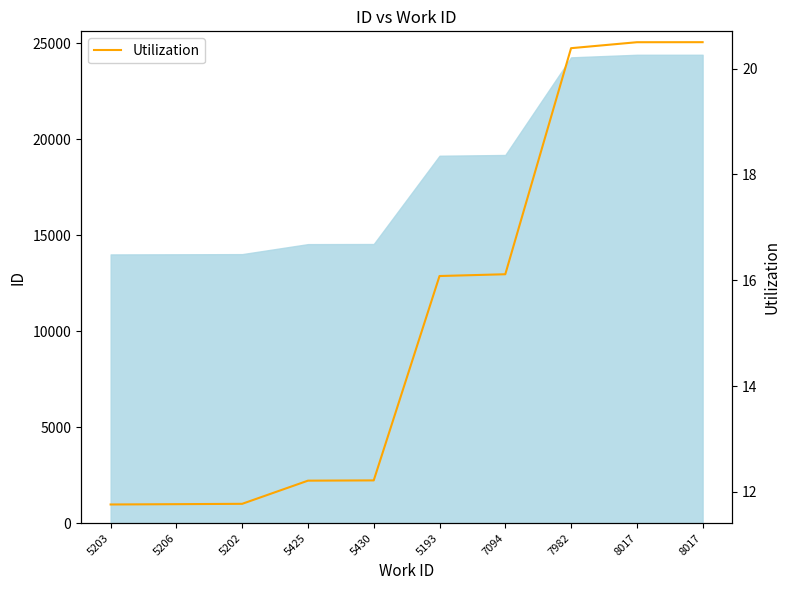

What is the change in value from 5206 to 7982?

+8.6